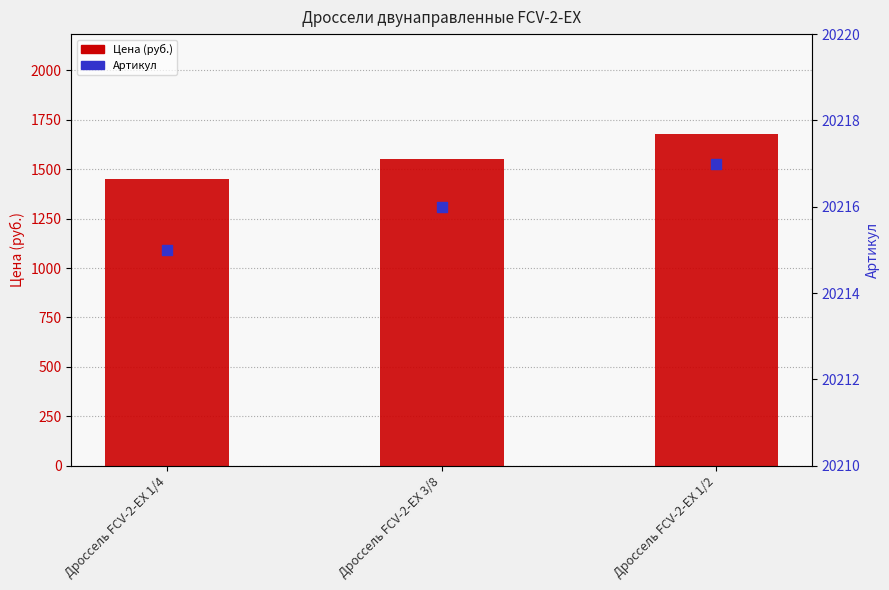

What is the total value across all series at Дроссель FCV-2-EX 1/2?

21897